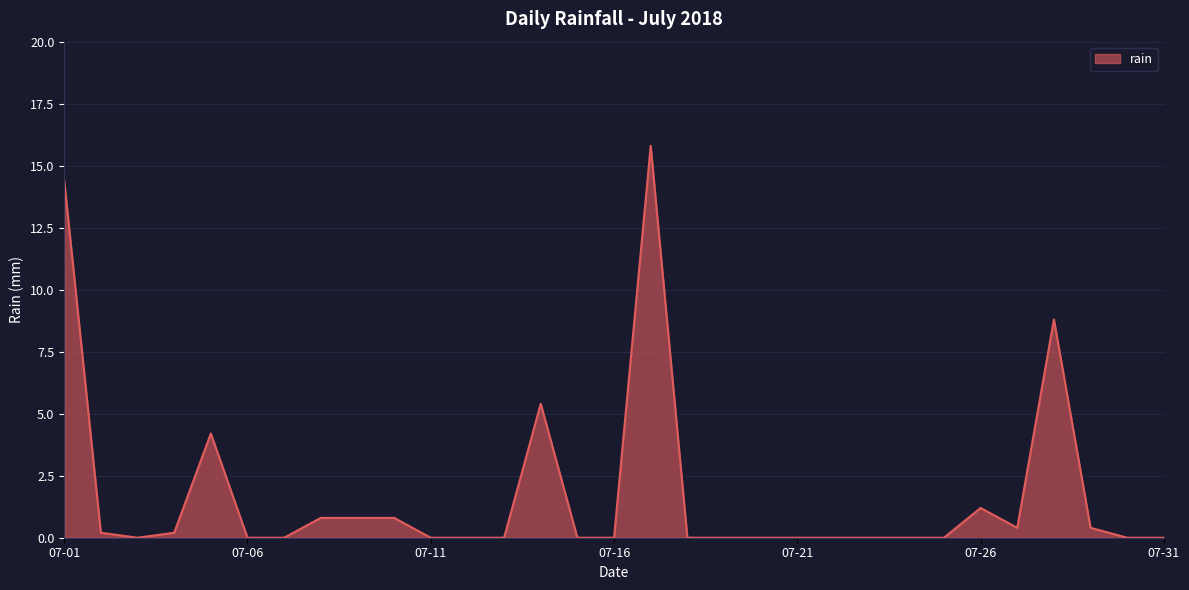

What is the maximum value shown in the chart?

15.8